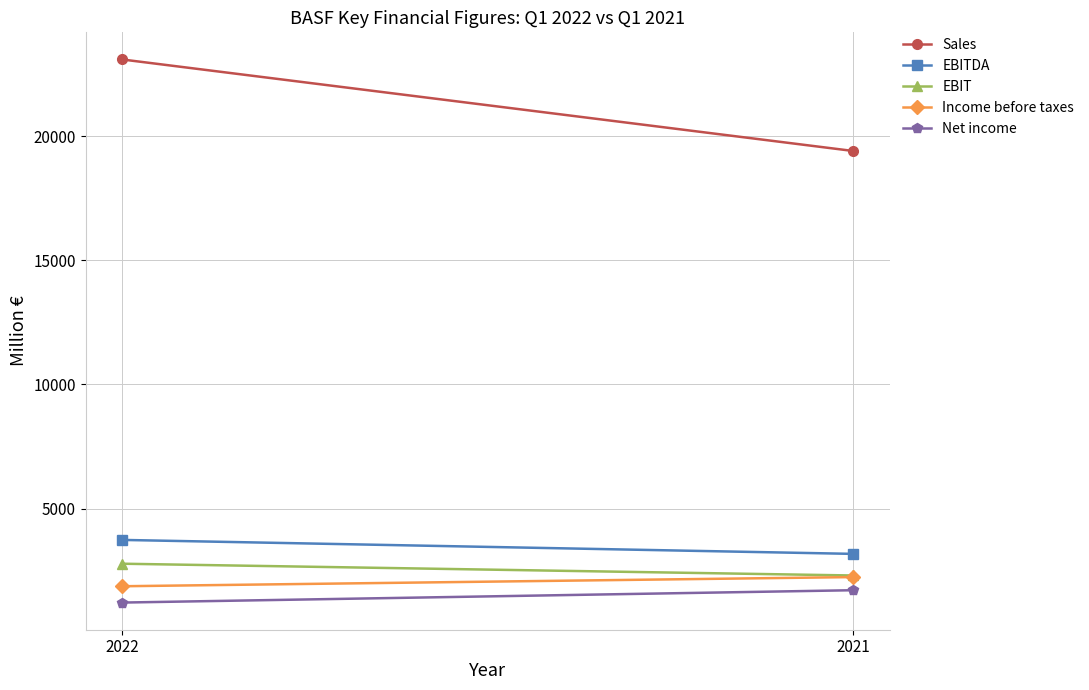

What is the difference between the Sales values at 2022 and 2021?

3683